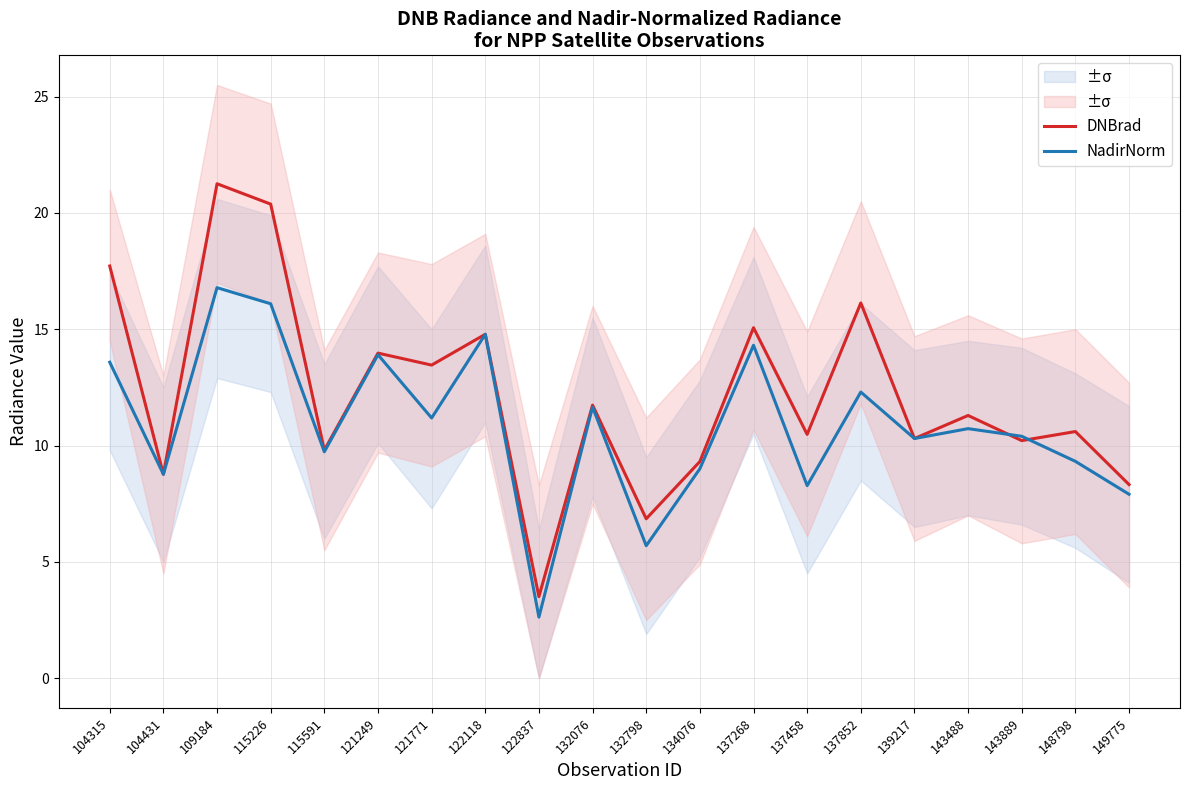

Where is the first local maximum for DNBrad?

109184